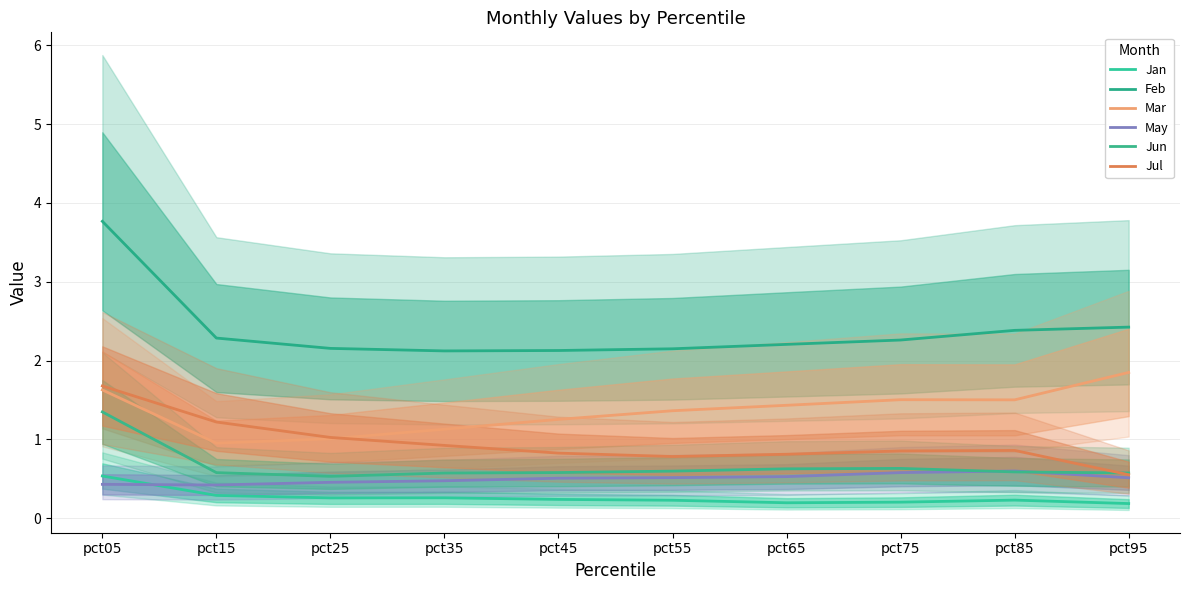

What is the total value across all series at pct25?

5.4